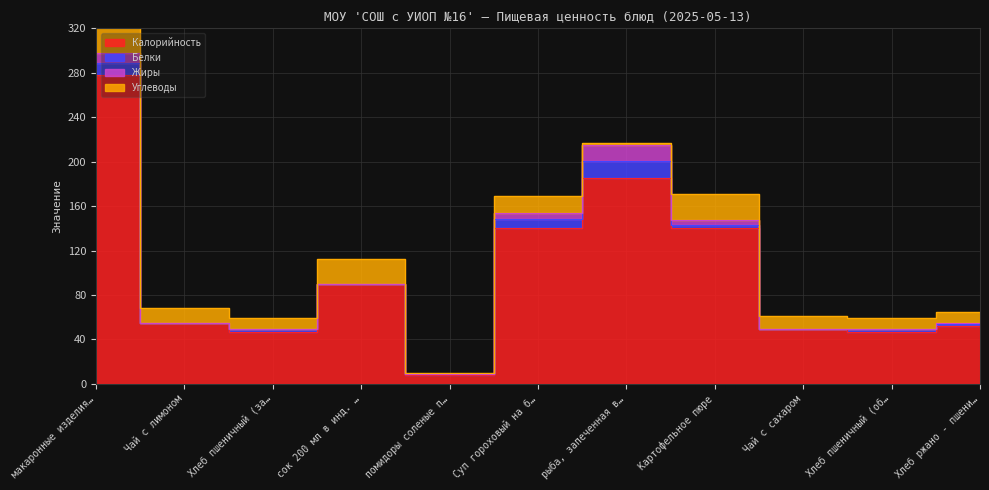

What position from the left is Картофельное пюре?

8